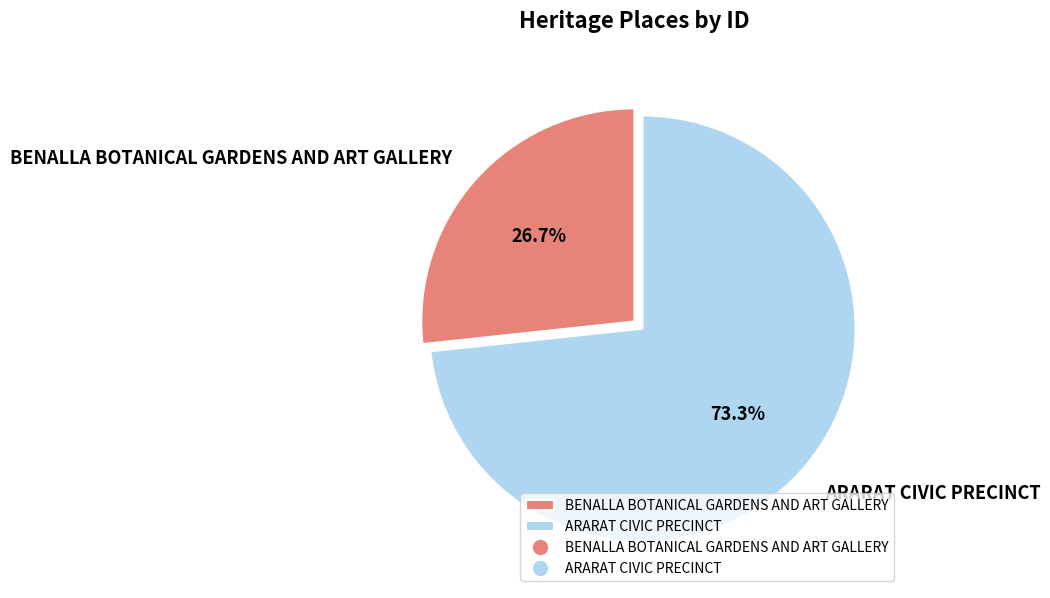

Is it true that ARARAT CIVIC PRECINCT is 84% of the pie?

False